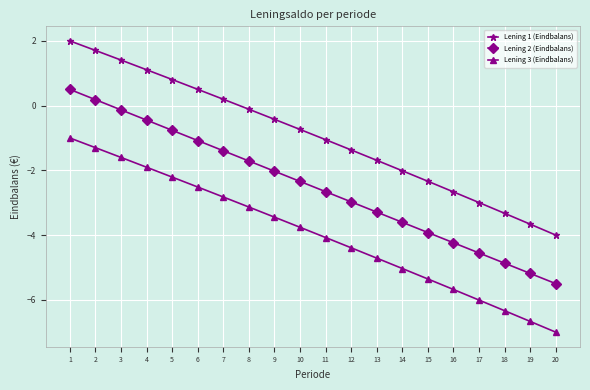

Reading right to left, list all the values displayed in this chart.

Lening 1 (Eindbalans): -4.0	-3.7	-3.3	-3.0	-2.7	-2.3	-2.0	-1.7	-1.4	-1.1	-0.7	-0.4	-0.1	0.2	0.5	0.8	1.1	1.4	1.7	2.0
Lening 2 (Eindbalans): -5.5	-5.2	-4.9	-4.6	-4.2	-3.9	-3.6	-3.3	-3.0	-2.7	-2.3	-2.0	-1.7	-1.4	-1.1	-0.8	-0.4	-0.1	0.2	0.5
Lening 3 (Eindbalans): -7.0	-6.7	-6.3	-6.0	-5.7	-5.4	-5.0	-4.7	-4.4	-4.1	-3.8	-3.4	-3.1	-2.8	-2.5	-2.2	-1.9	-1.6	-1.3	-1.0